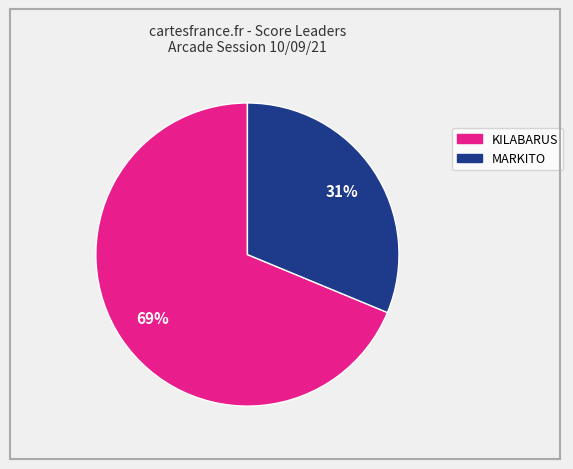

Do MARKITO and KILABARUS together represent more than half of the pie?

Yes